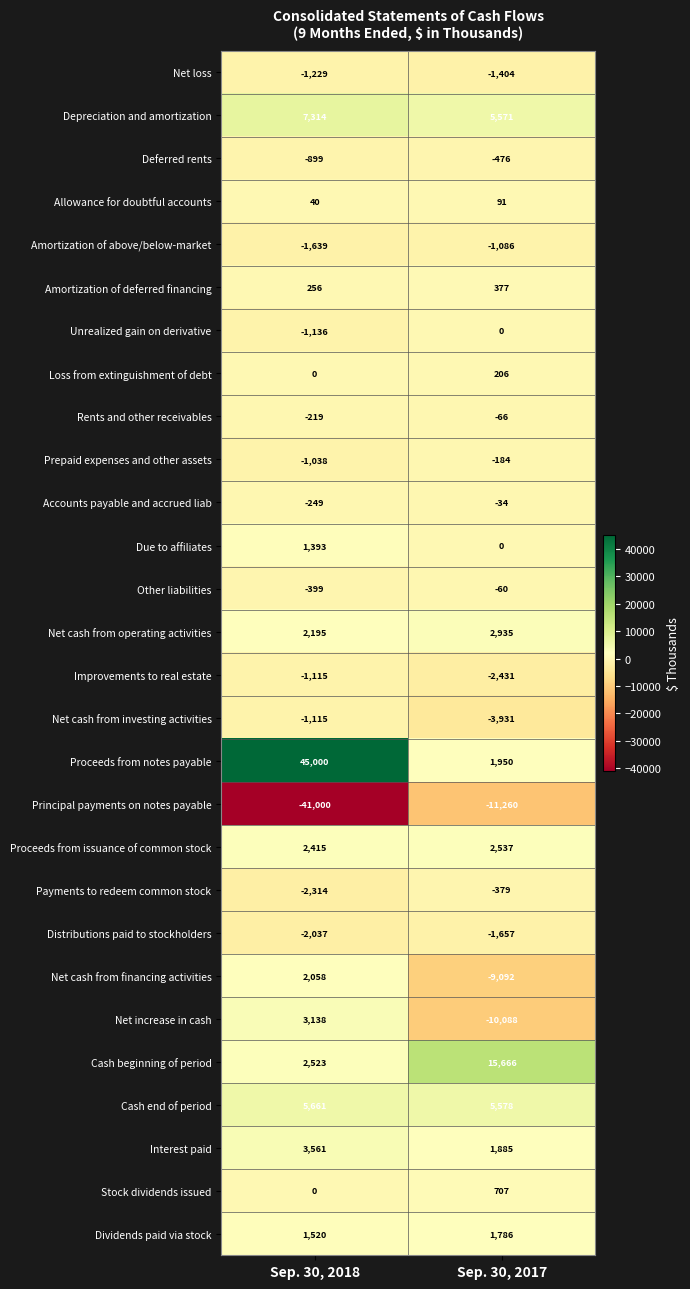

What is the greatest value displayed?

45000